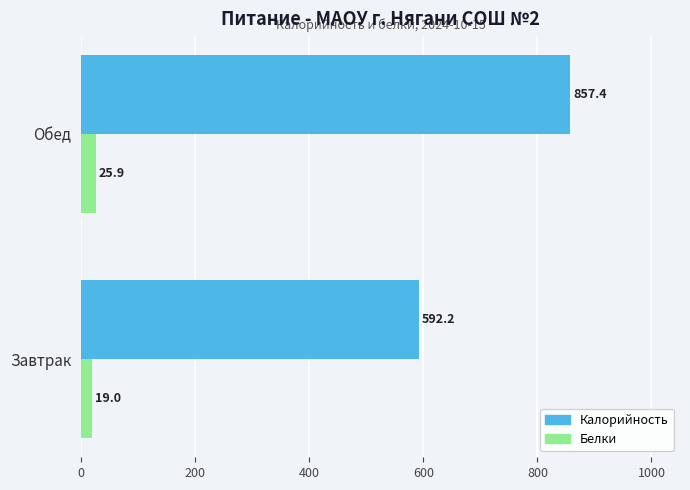

Which series has the largest range (max minus min)?

Калорийность